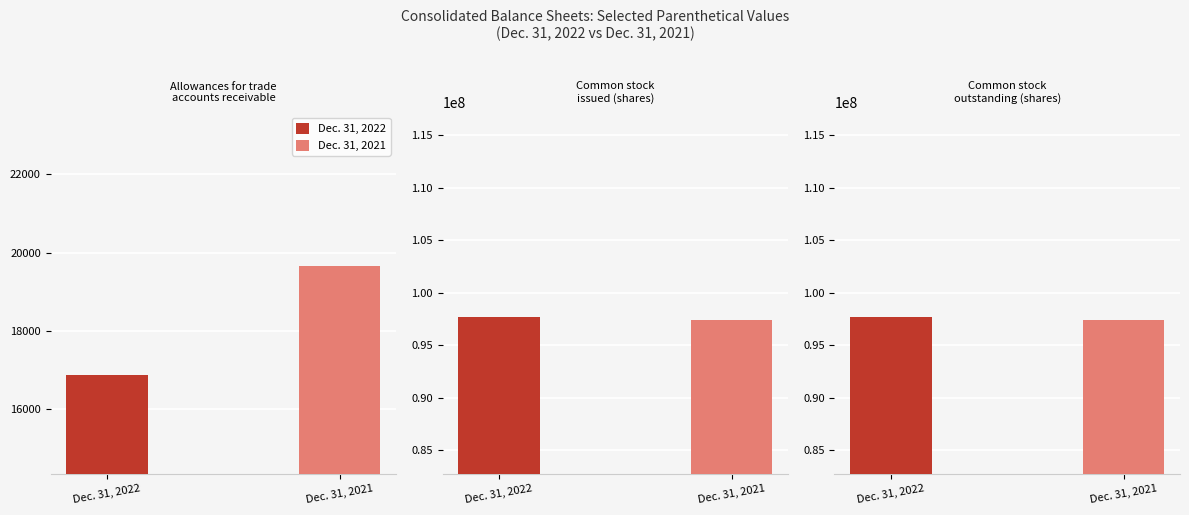

Which series has the largest total across all categories?

Dec. 31, 2022